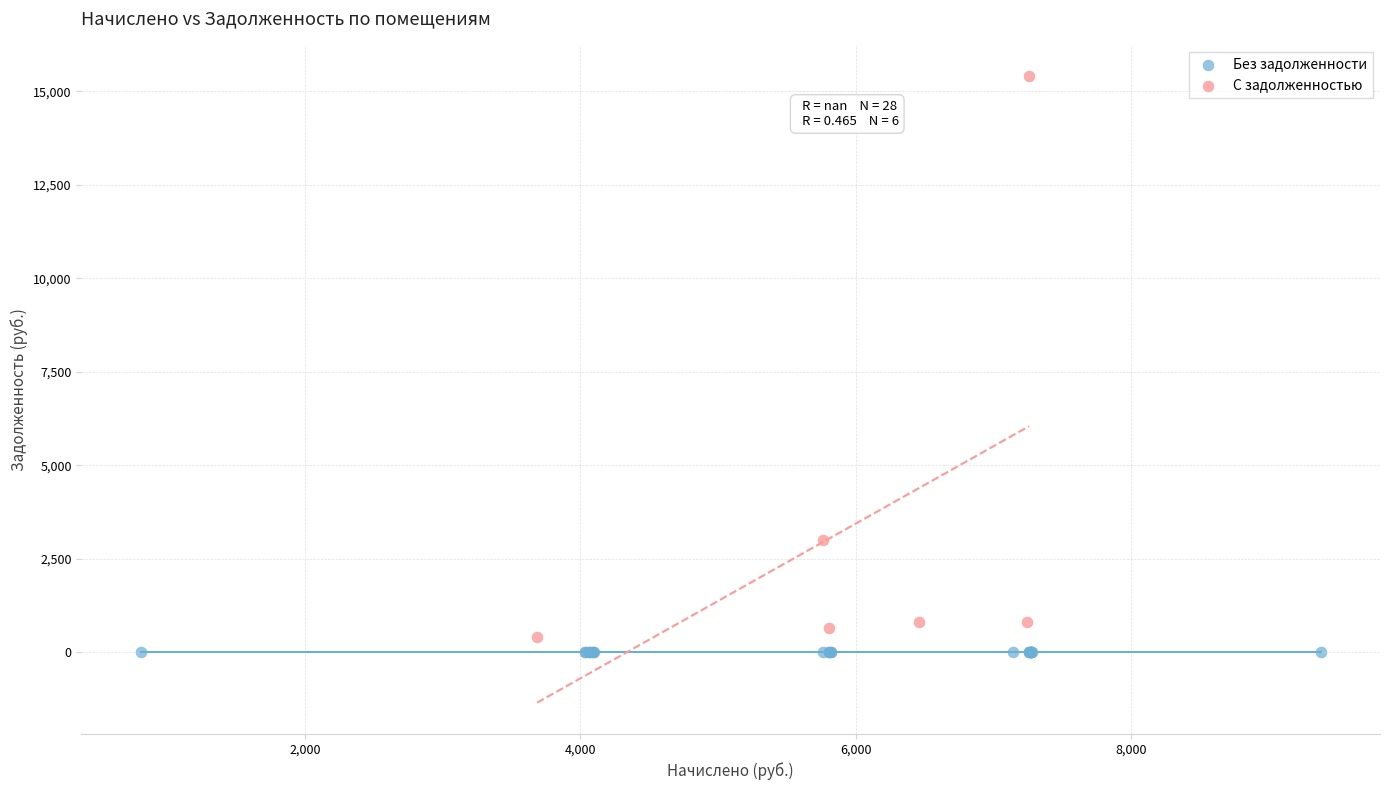

What are all the series names shown in the legend?

Без задолженности, С задолженностью